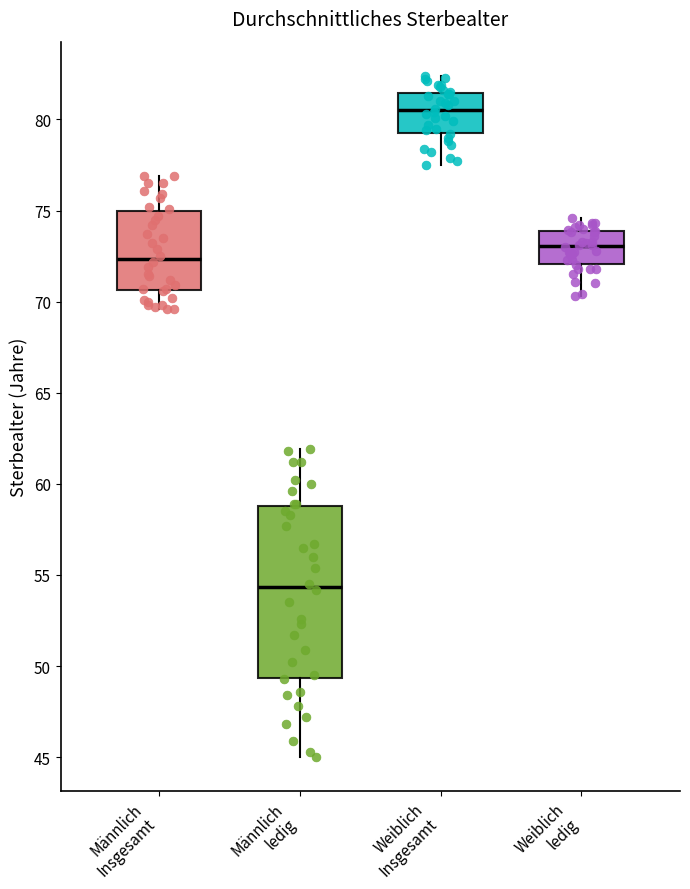

Which box has the highest median line?

Weiblich Insgesamt